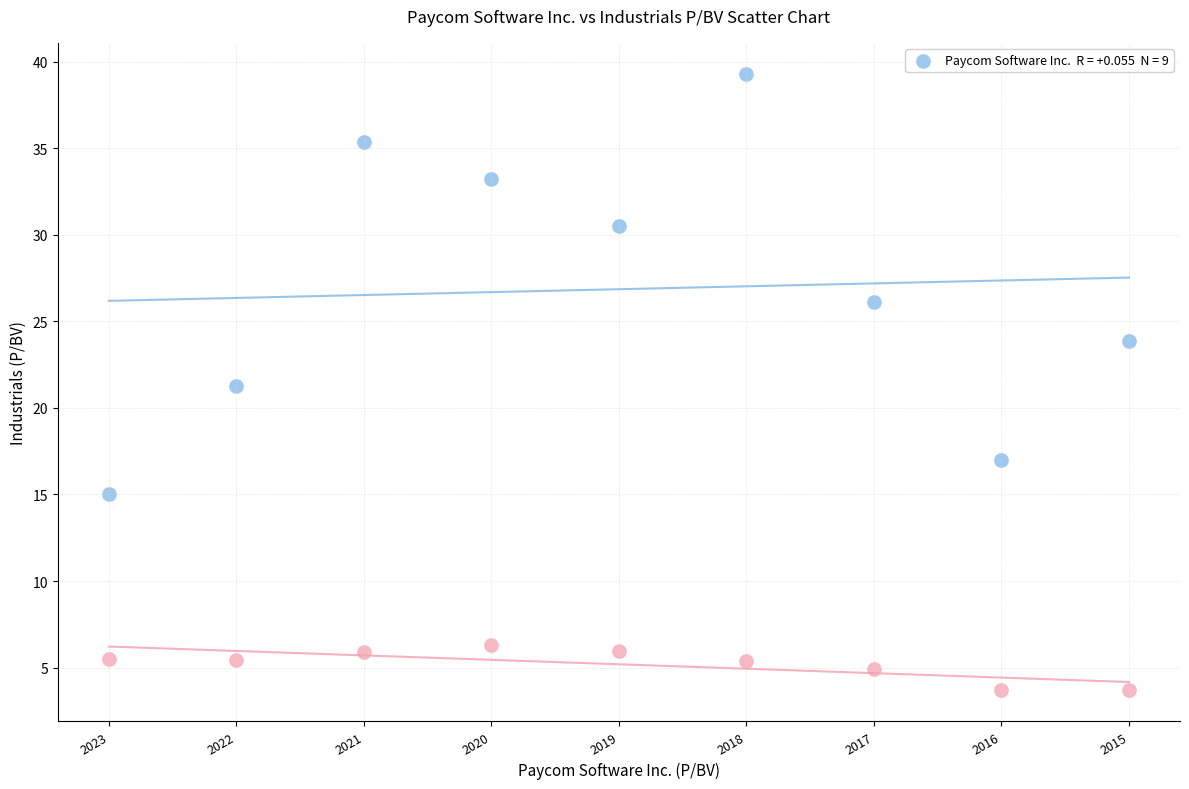

Across all data points, what is the range of Y values (max minus min)?

35.6